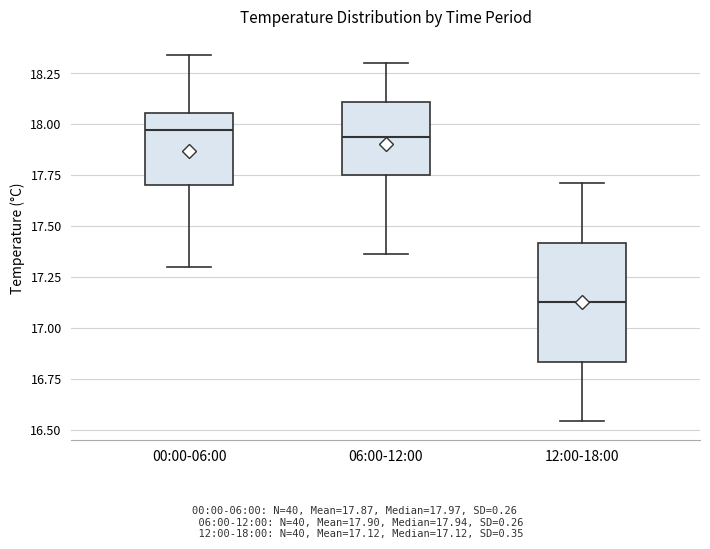

Reading left to right, read every box against the y-axis: the position of its median line, the range the box covers, and the ends of its whiskers. The values are not printed on the chart, so give them approximately, as read against the axis.

00:00-06:00: median 17.95, box 17.70 to 18.05, whiskers 17.30 to 18.35
06:00-12:00: median 17.95, box 17.75 to 18.10, whiskers 17.35 to 18.30
12:00-18:00: median 17.15, box 16.85 to 17.40, whiskers 16.55 to 17.70